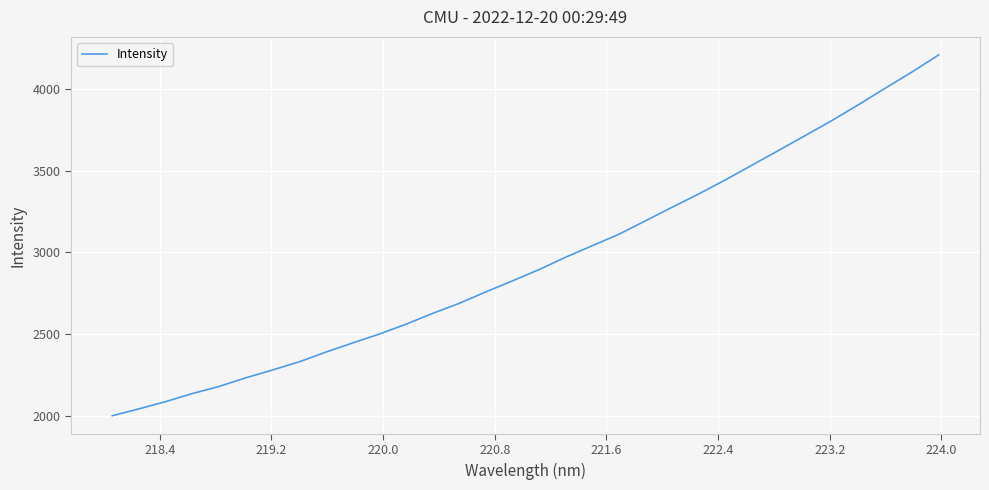

What is the minimum value shown in the chart?

2000.6